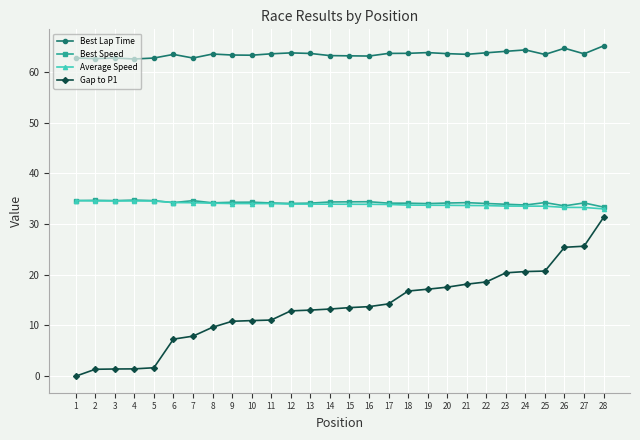

What is the greatest value displayed?

65.1